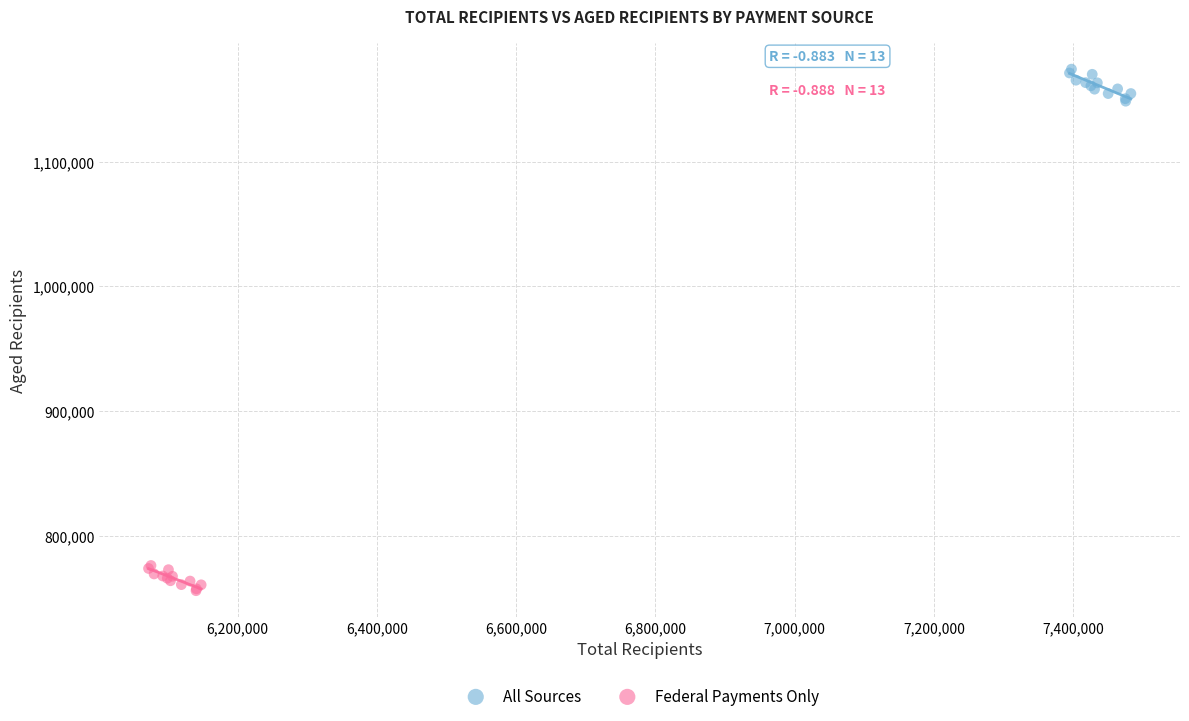

Which series reaches the minimum Y coordinate?

Federal Payments Only